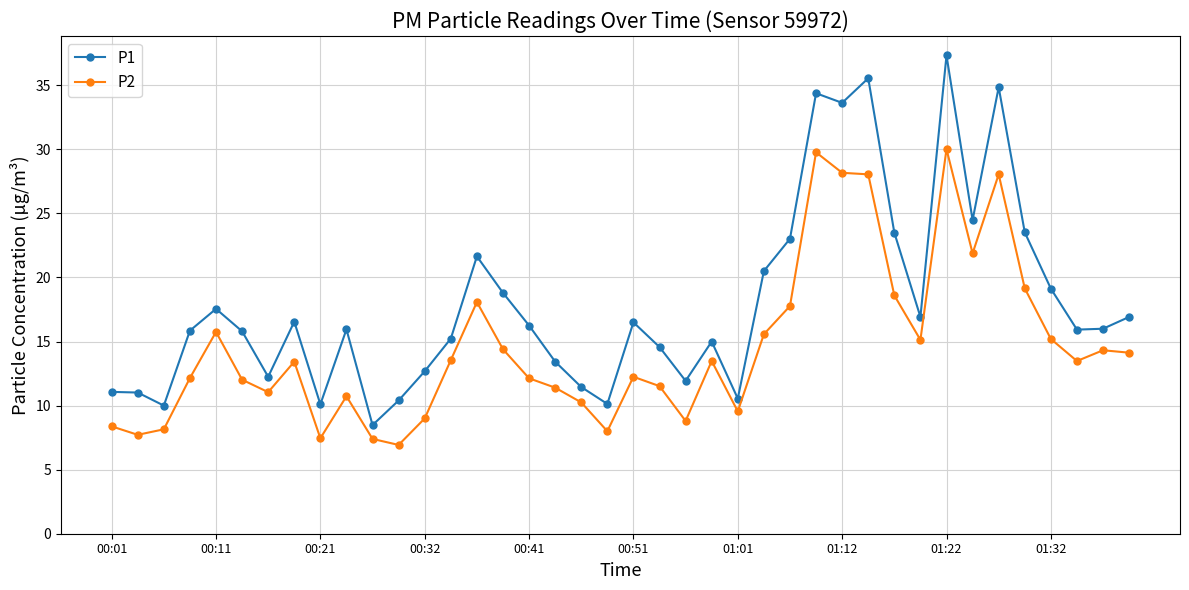

Which series has the largest range (max minus min)?

P1